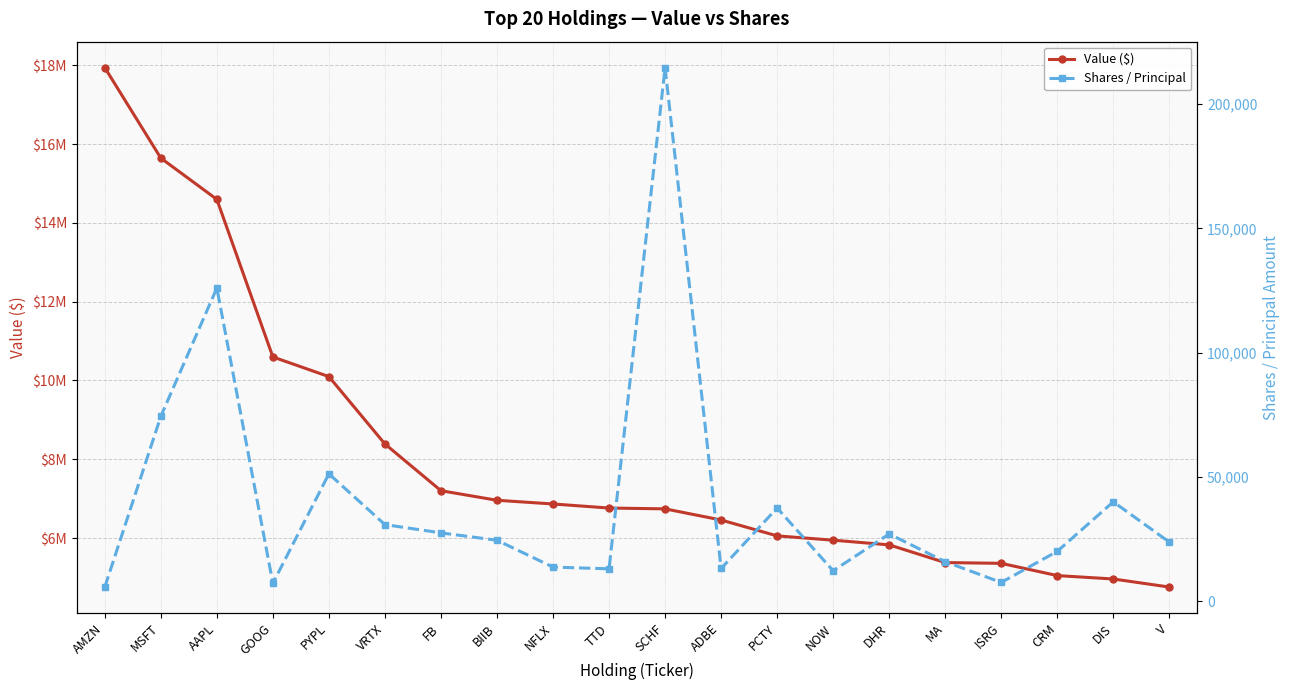

Read the Value ($) value at DIS.

4961000